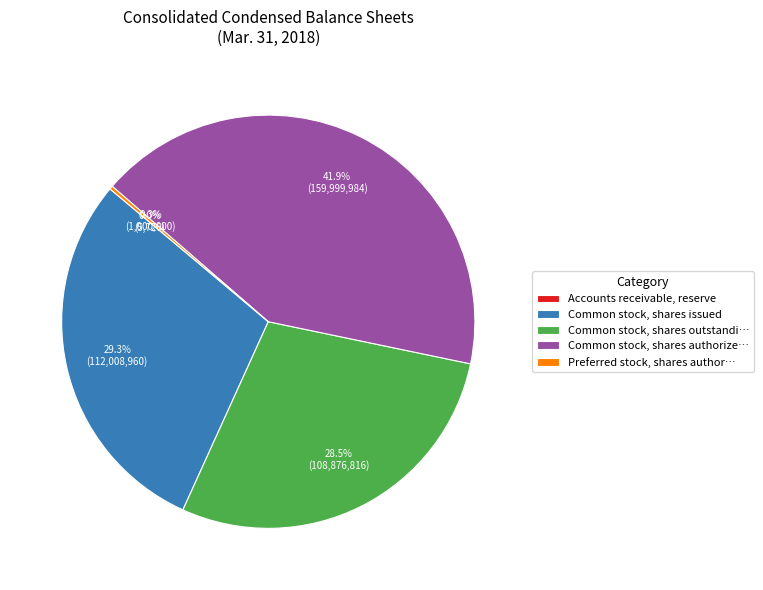

Approximately how many times larger is the value at Common stock, shares outstandi… compared to Common stock, shares authorize…?

0.7